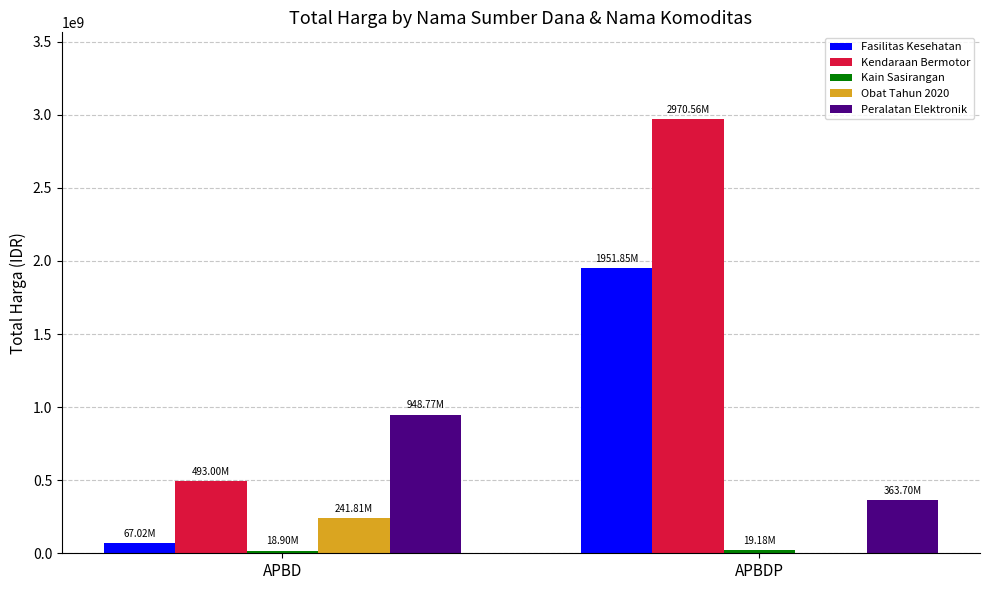

Between APBD and APBDP, which series saw the biggest shift?

Kendaraan Bermotor